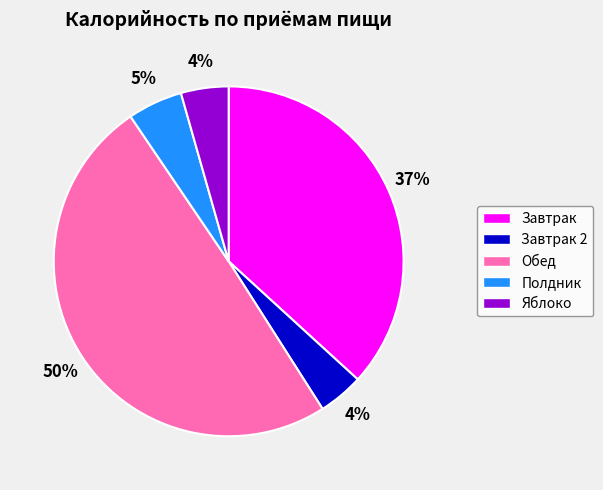

How many segments does this pie chart have?

5